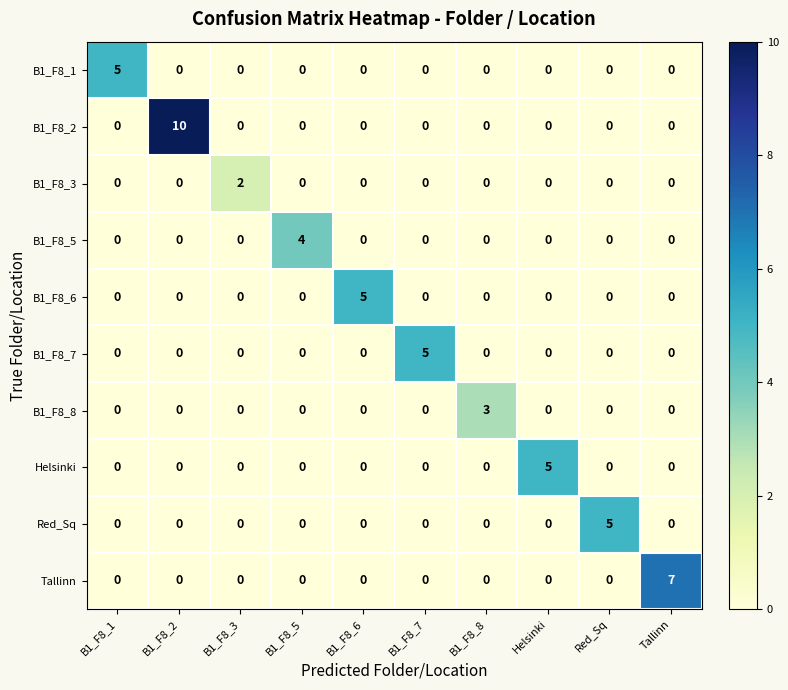

How many values in B1_F8_6 are above zero?

1